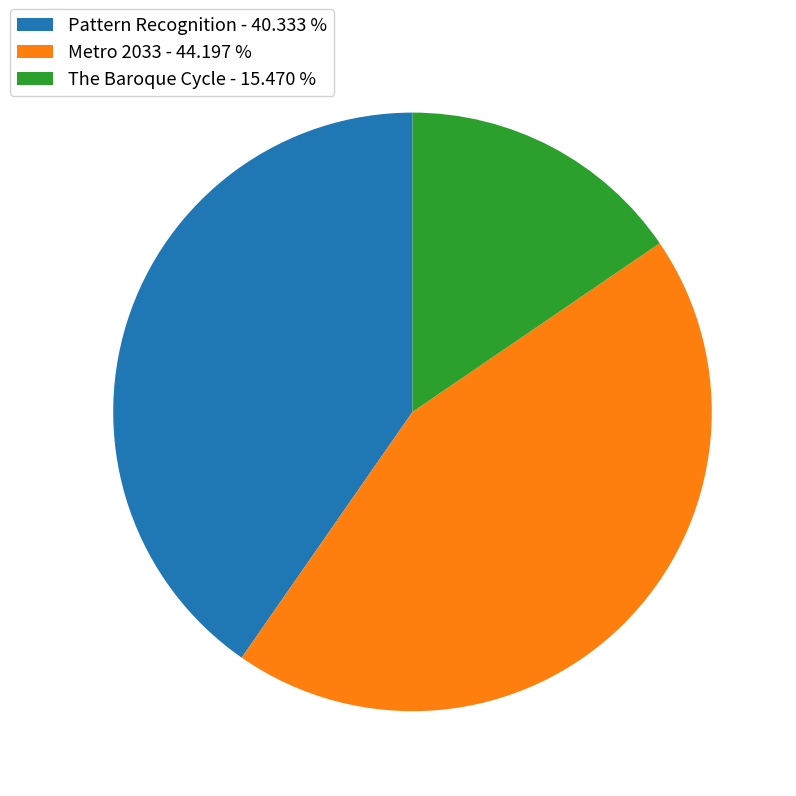

Is there any slice that represents more than half of the pie?

No